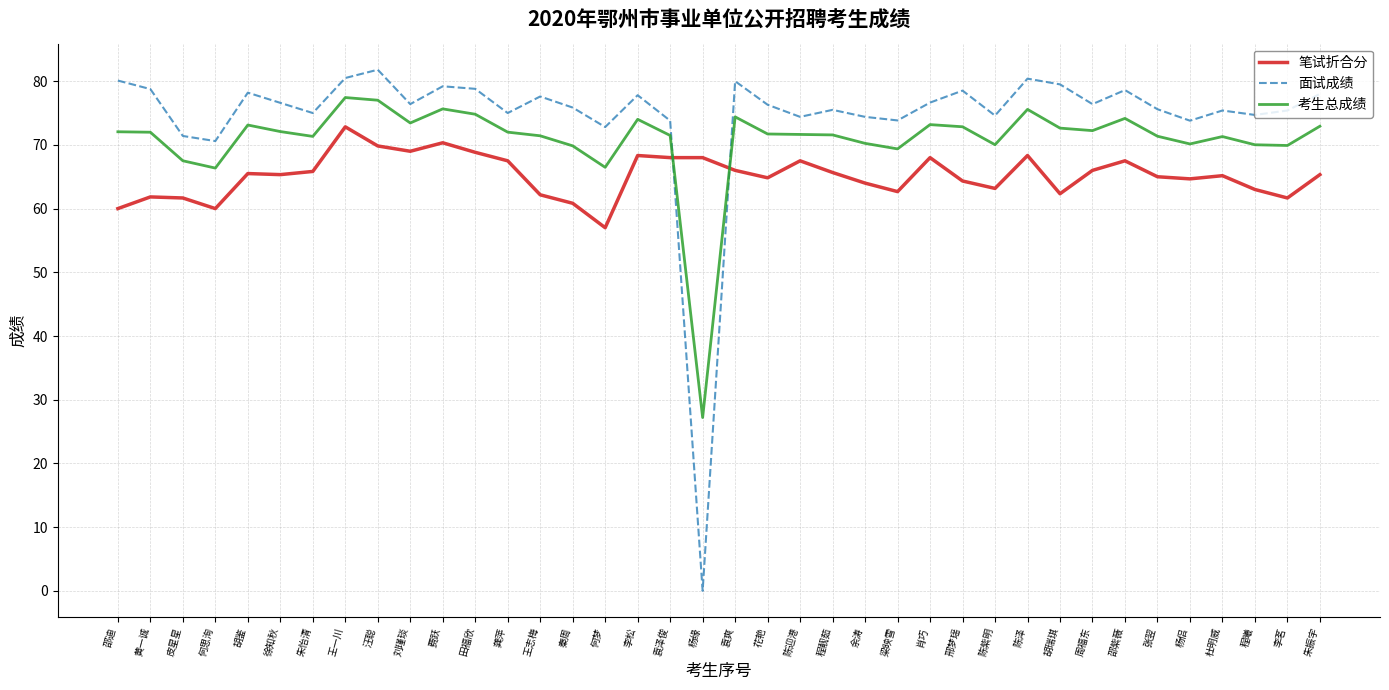

Which series has the largest total across all categories?

面试成绩